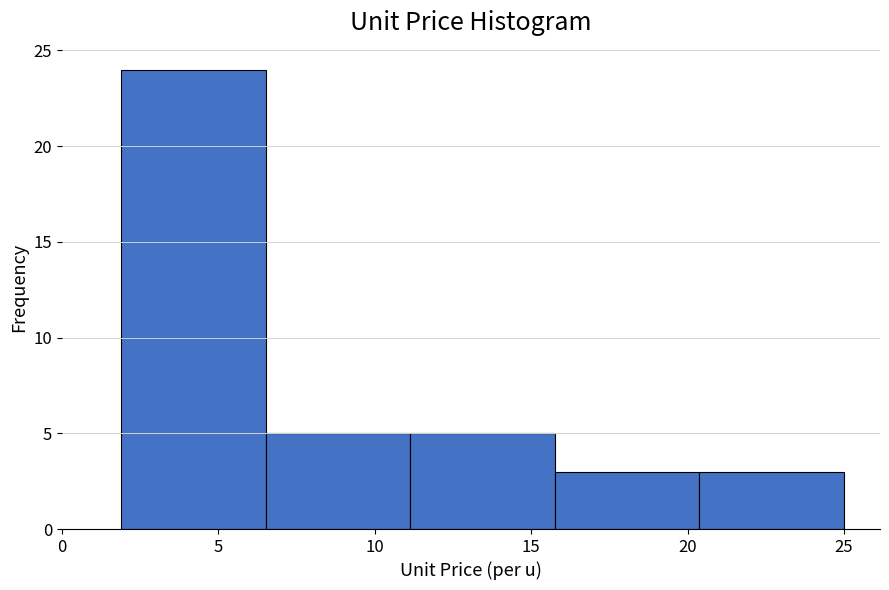

Reading left to right, list every bar in this chart as the range it spans on the x-axis followed by its height. Neither the bar edges nor the heights are printed on the chart, so give them approximately, as read against the axes.

2.0 to 6.5: 24
6.5 to 11.0: 5
11.0 to 16.0: 5
16.0 to 20.5: 3
20.5 to 25.0: 3